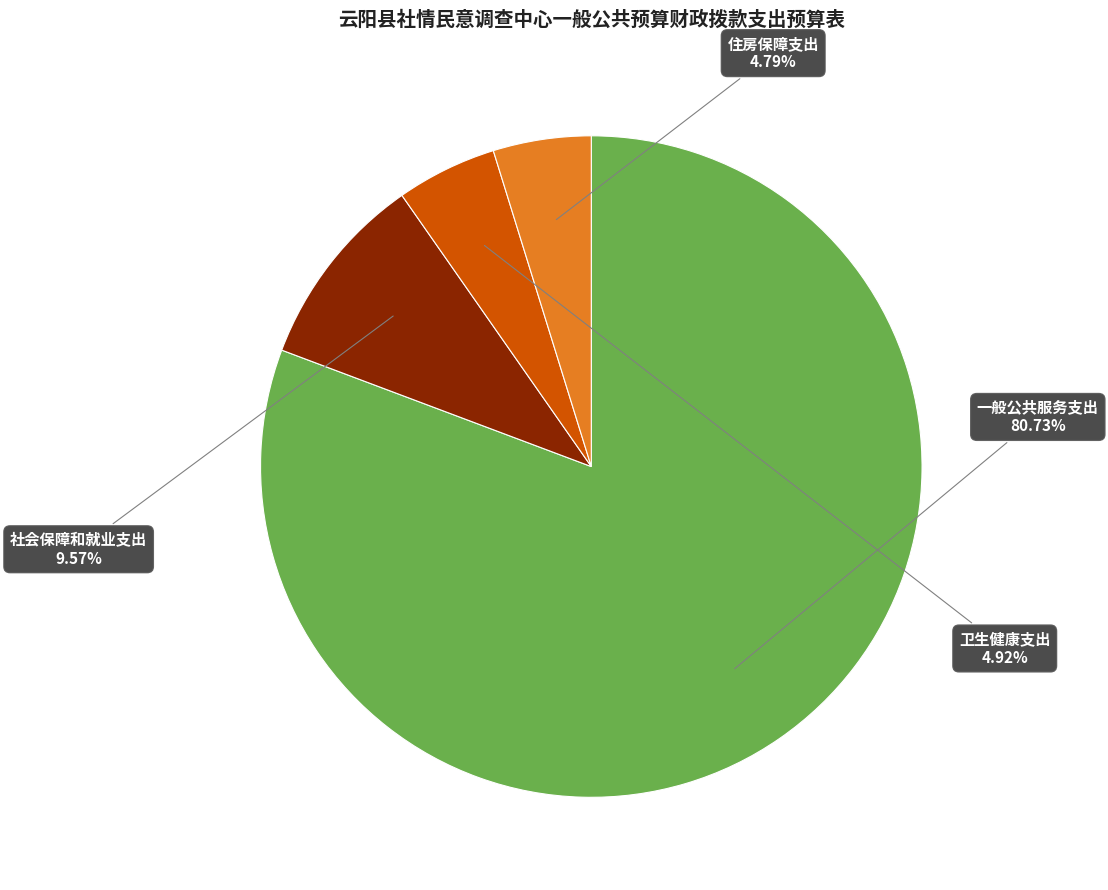

Do 一般公共服务支出 and 卫生健康支出 together represent more than half of the pie?

Yes